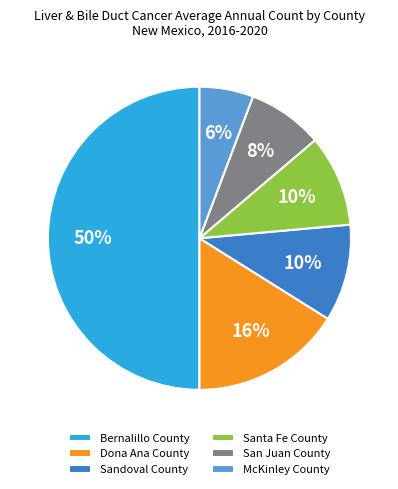

What is the largest slice in the pie chart?

Bernalillo County